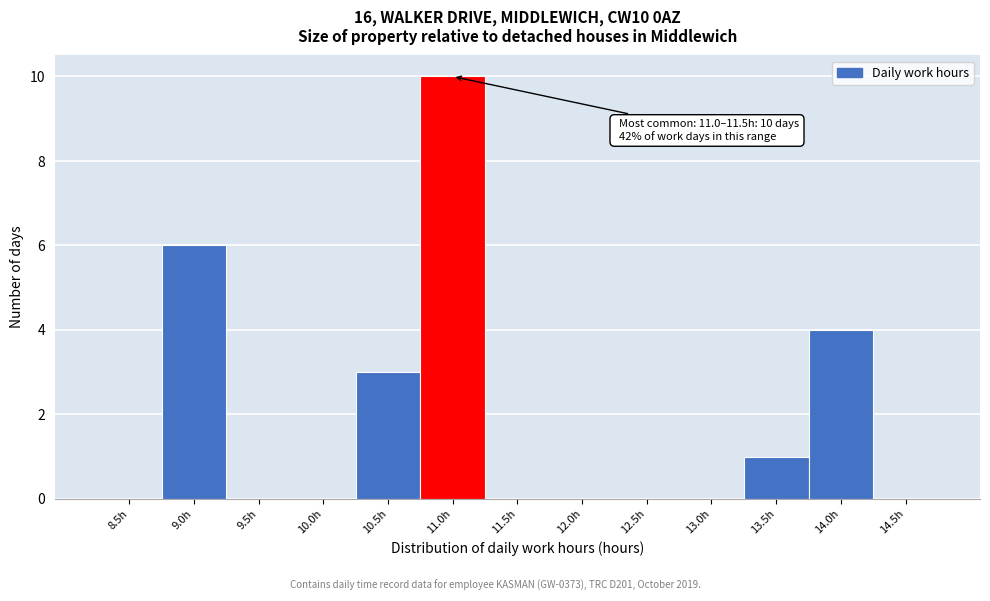

Reading left to right, what are all the values shown in this chart?

8.5h=0	9.0h=6	9.5h=0	10.0h=0	10.5h=3	11.0h=10	11.5h=0	12.0h=0	12.5h=0	13.0h=0	13.5h=1	14.0h=4	14.5h=0